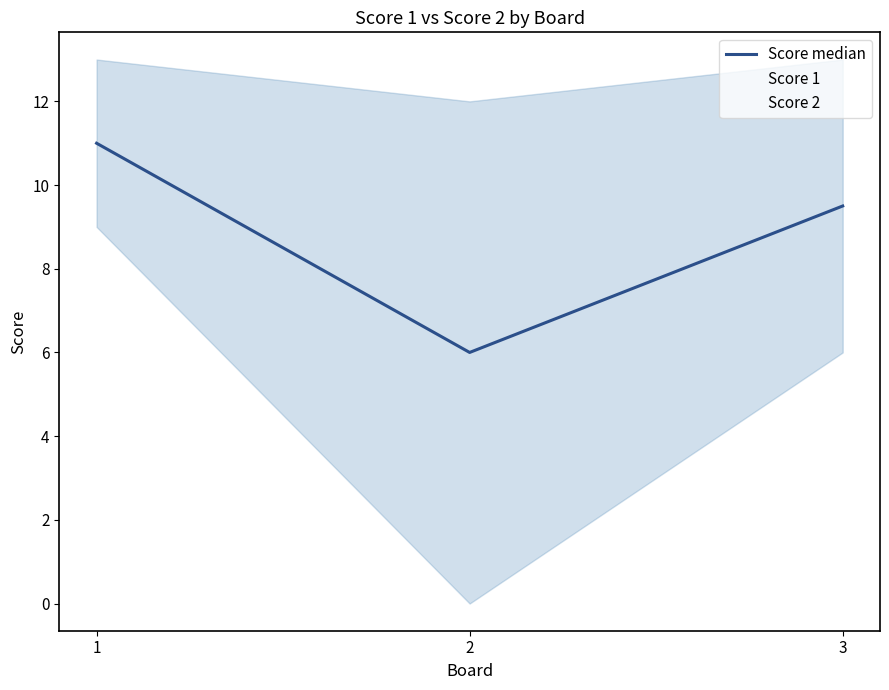

Which label corresponds to the largest value in the chart?

1